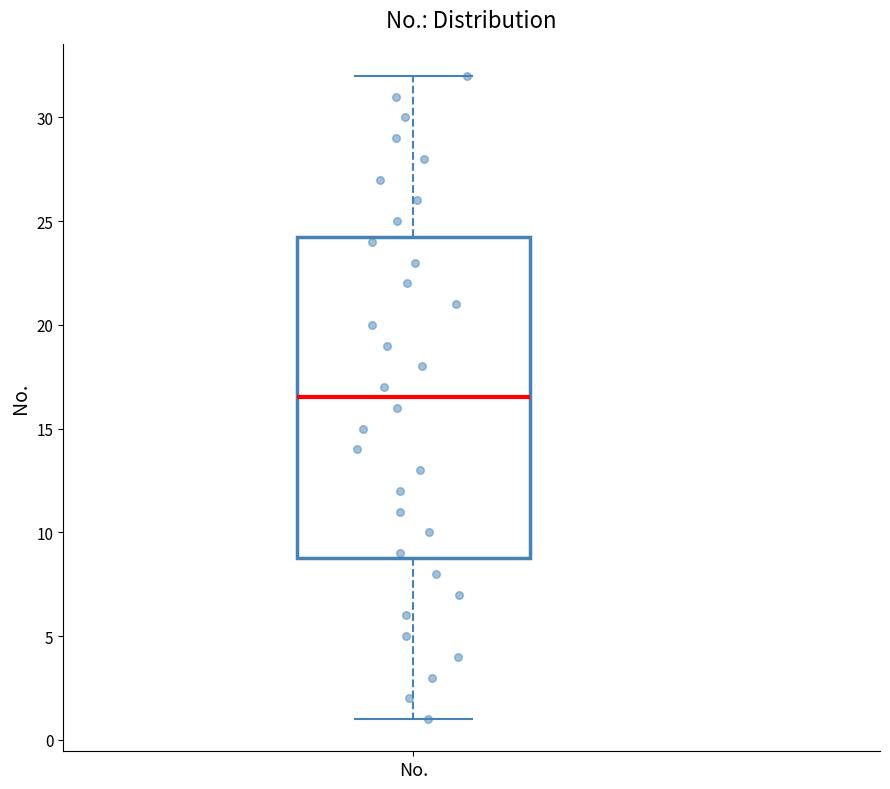

Transcribe this box plot: give where the median line is, the range the box spans, and where the two whiskers end, as read against the y-axis. The values are not printed on the chart, so give them approximately, as read against the axis.

median 16.5, box 9.0 to 24.5, whiskers 1.0 to 32.0